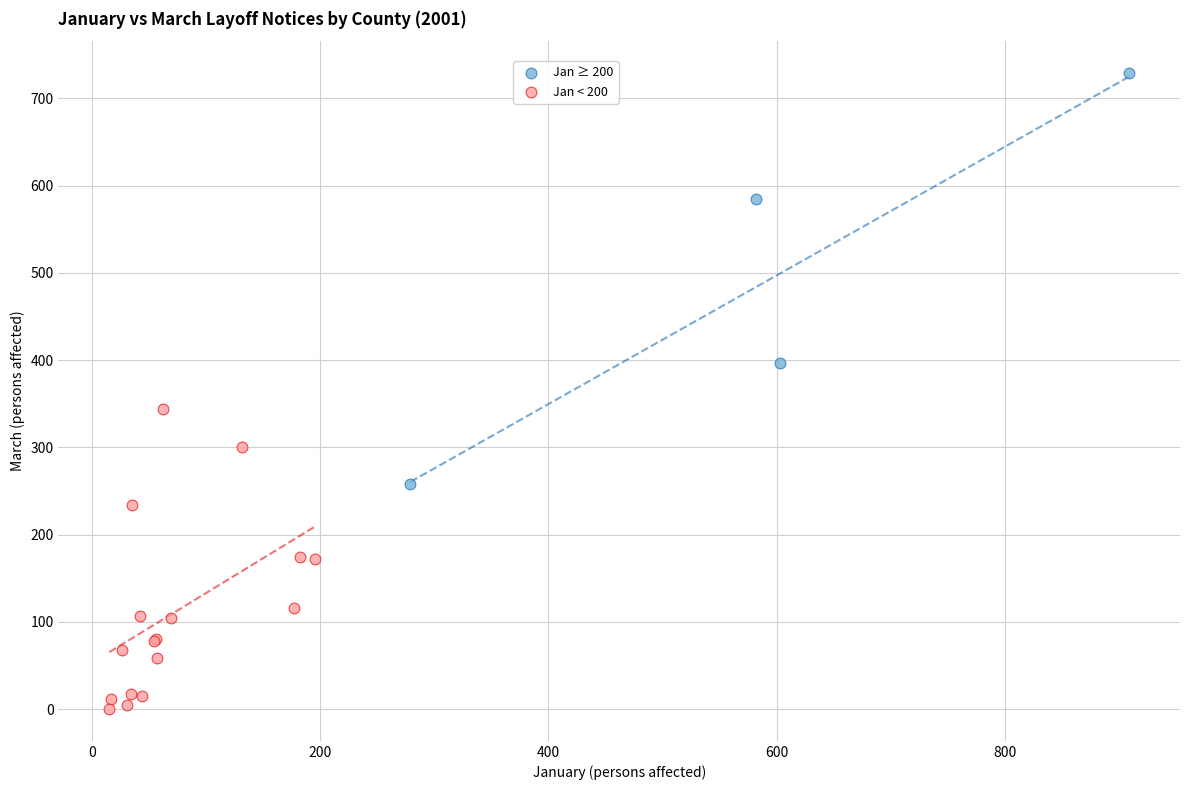

Which series reaches the maximum Y coordinate?

Jan ≥ 200